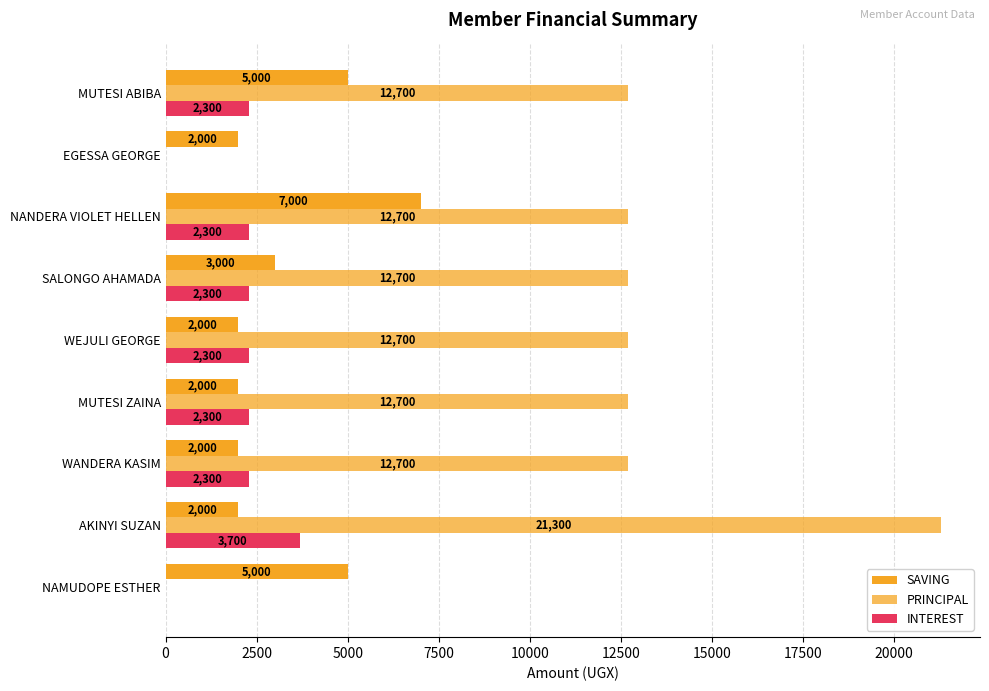

Count the number of data series in this chart.

3